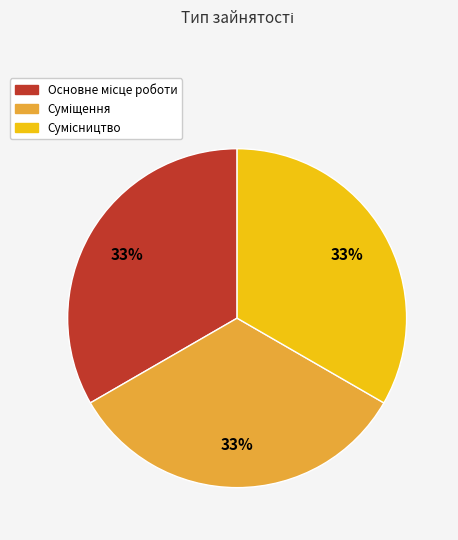

Does any single category account for the majority?

No